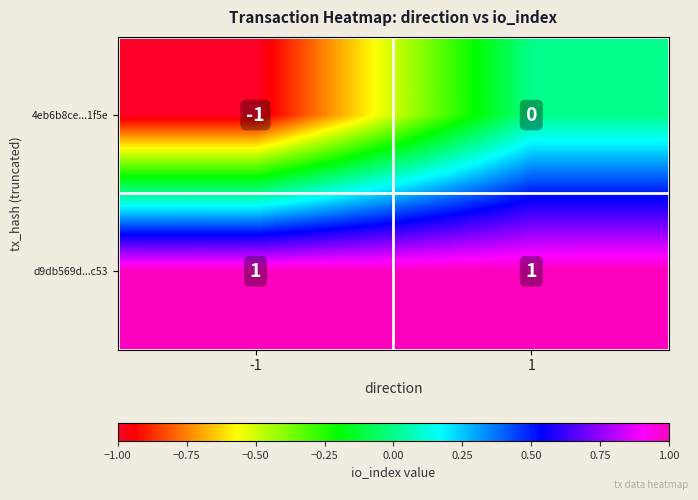

Rank the series by their average value, from lowest to highest.

4eb6b8ce...1f5e, d9db569d...c53